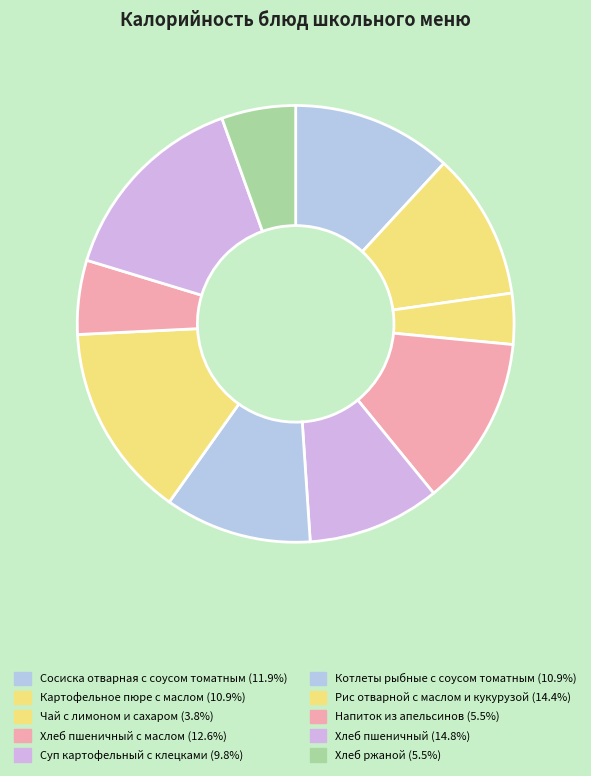

How many segments does this pie chart have?

10